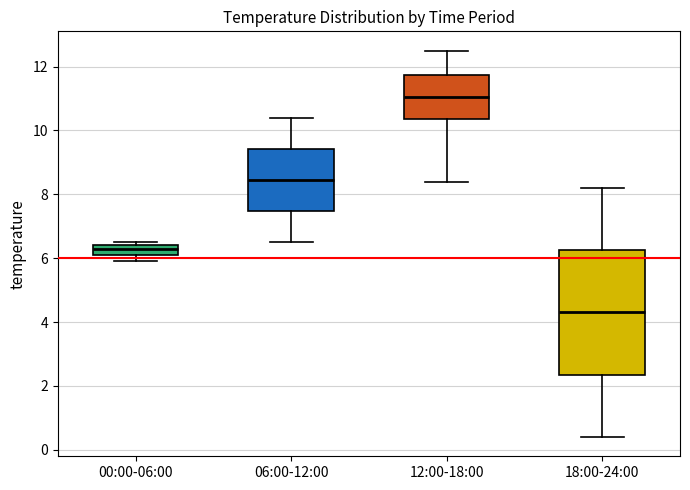

Which box's median line is the highest?

12:00-18:00